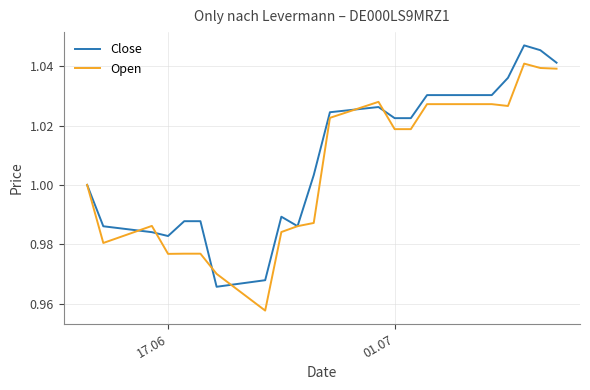

Rank the series by their maximum value, from lowest to highest.

Open, Close